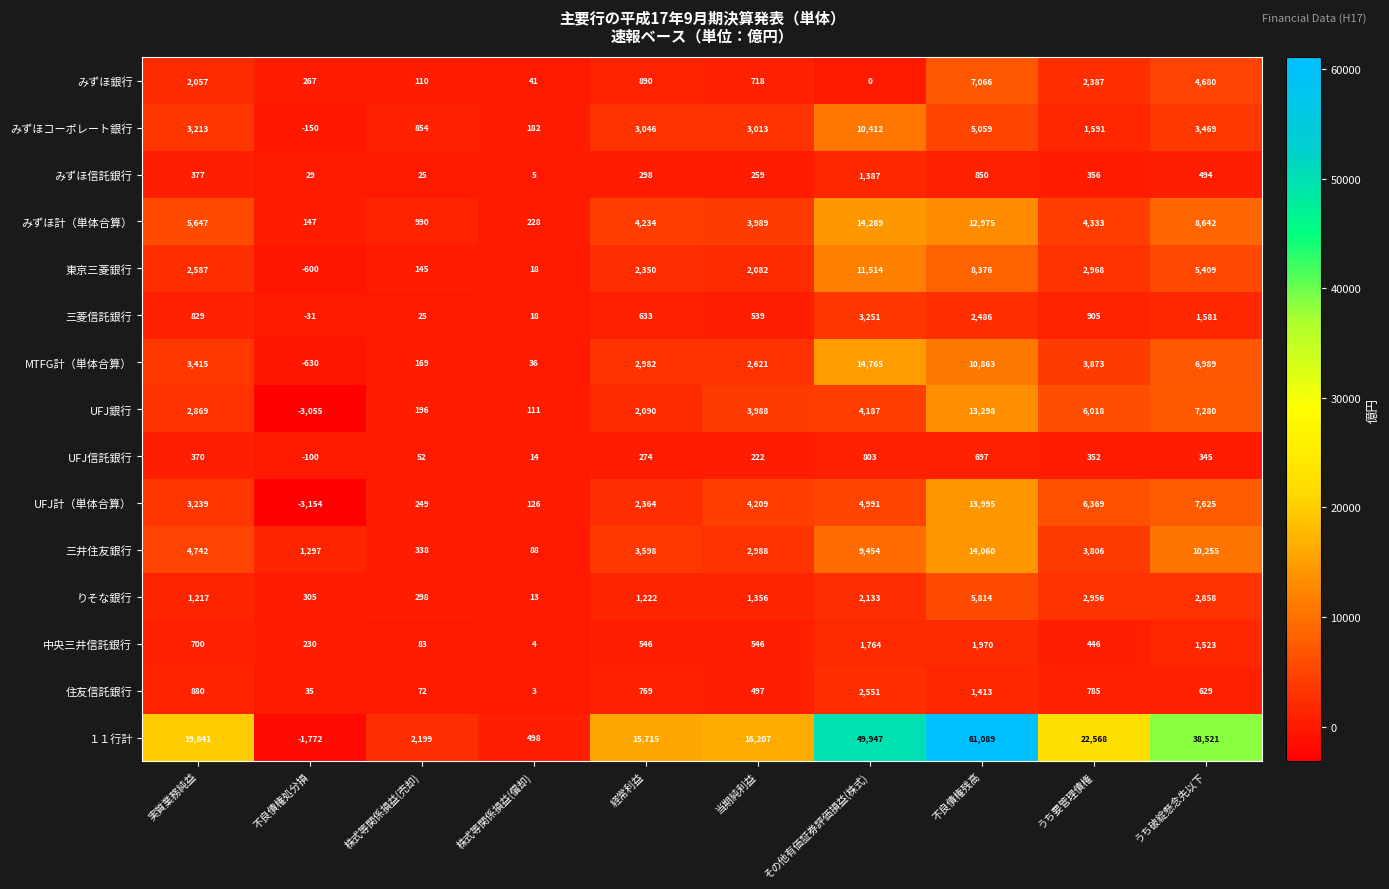

Which series has the largest total across all categories?

１１行計